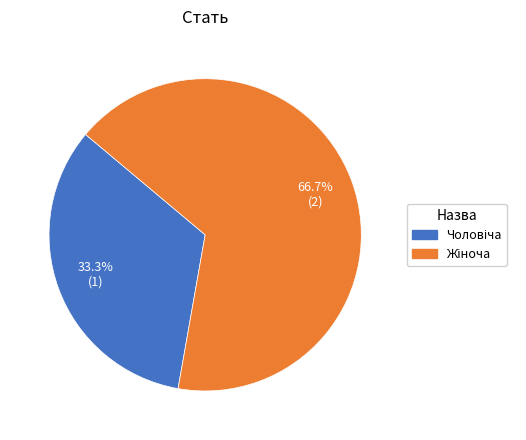

Is there a majority slice in this chart?

Yes